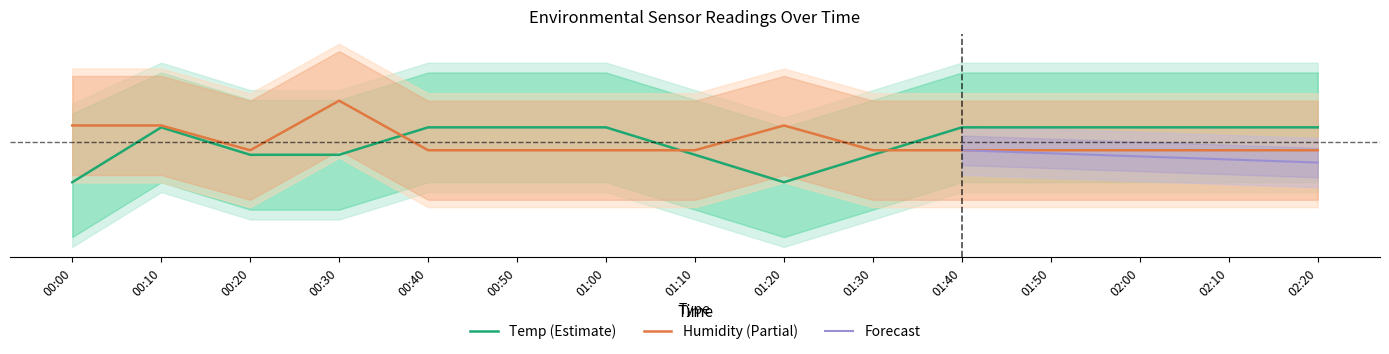

Between 01:30 and 01:40, which series saw the biggest shift?

Temp